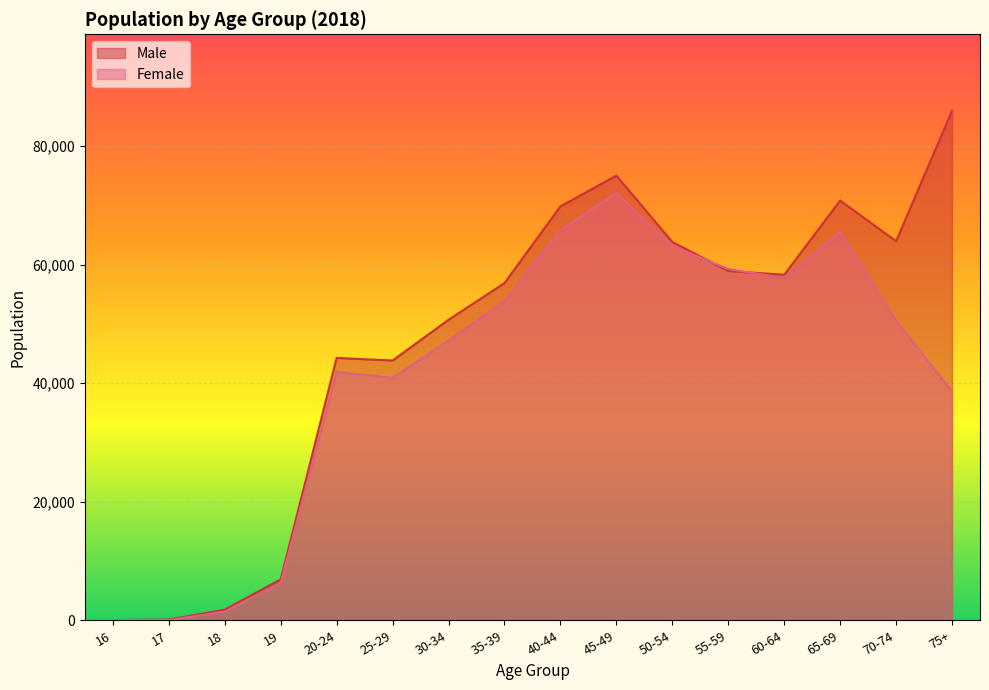

What is the difference between the Female values at 40-44 and 25-29?

24891